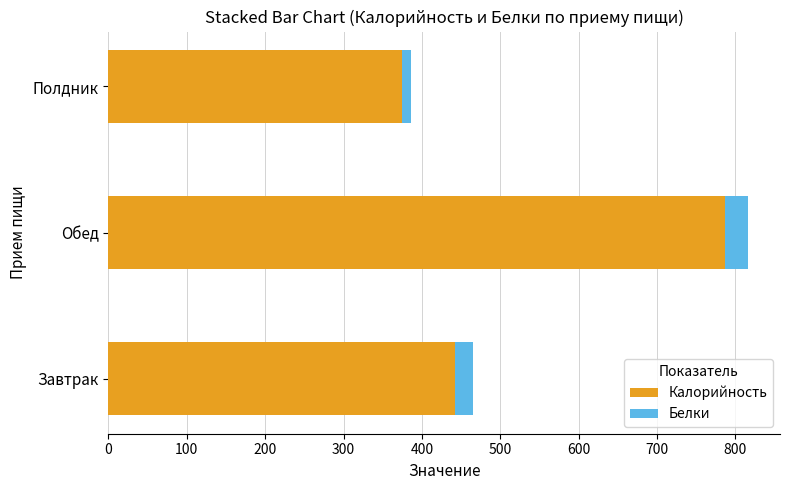

What is the total value across all series at Завтрак?

465.1